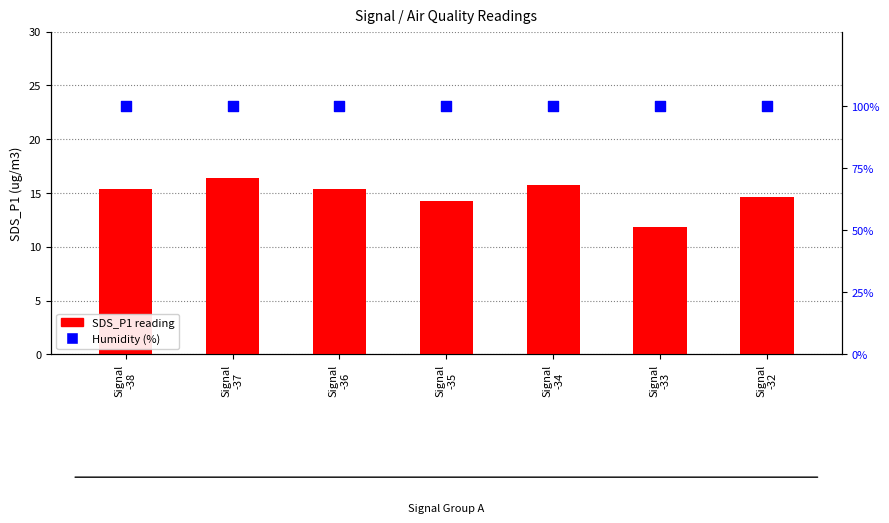

What are all the series names shown in the legend?

SDS_P1 reading, Humidity (%)